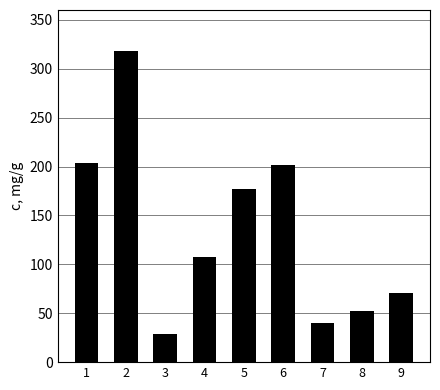

How many categories are shown in the chart?

9